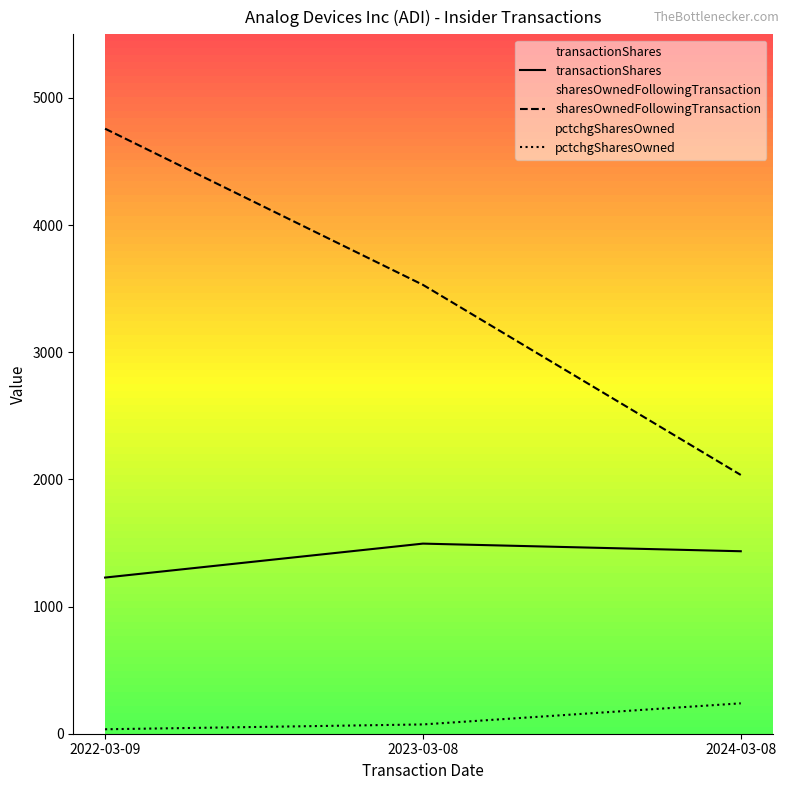

Rank the series by their average value, from lowest to highest.

pctchgSharesOwned, transactionShares, sharesOwnedFollowingTransaction